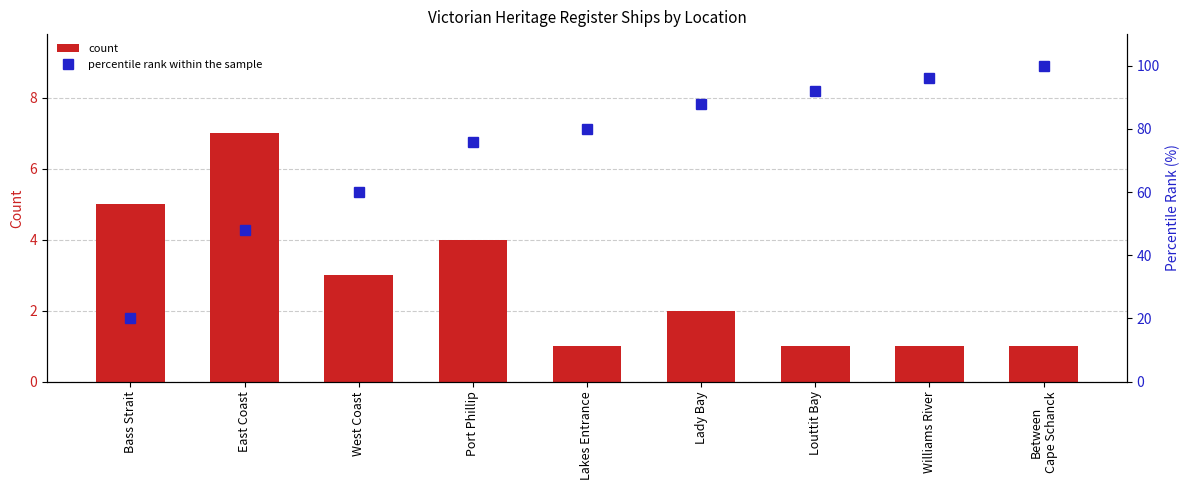

What are all the series names shown in the legend?

count, percentile rank within the sample